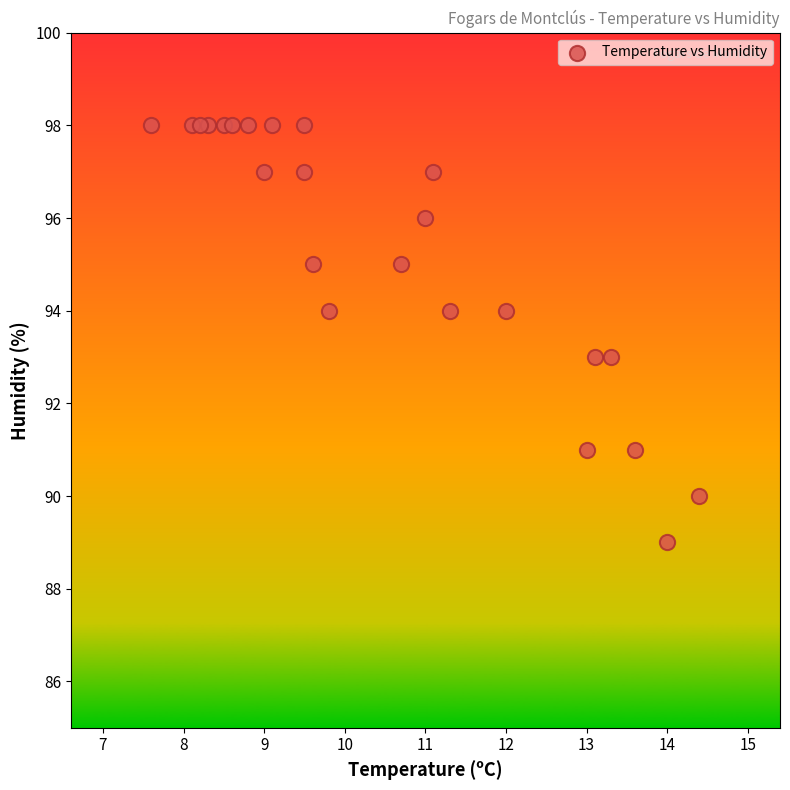

What is the range of Y values (max minus min)?

9